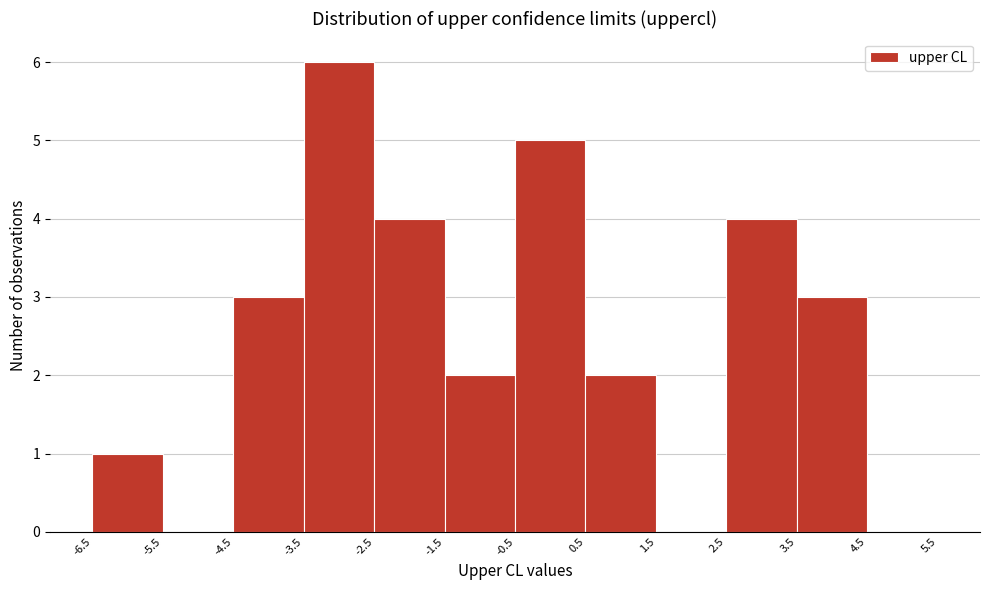

How tall is the bar that spans -1.5 to -0.5 on the x-axis? The values are not printed on the chart, so give them approximately, as read against the axis.

2